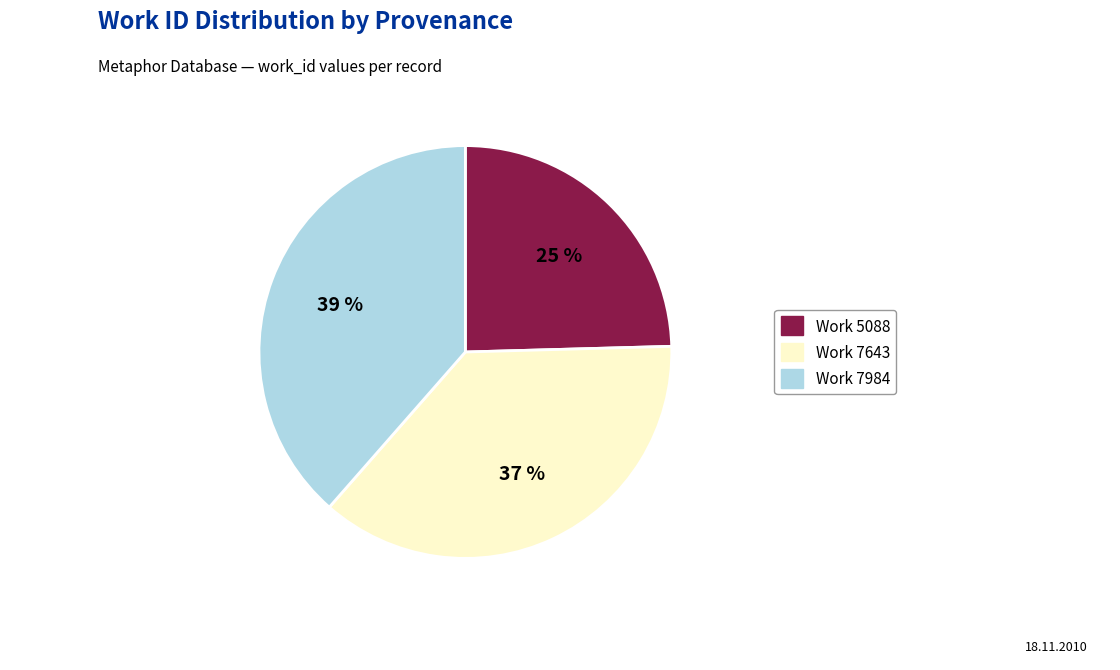

The Work 5088 slice represents 25% of the pie. True or false?

True